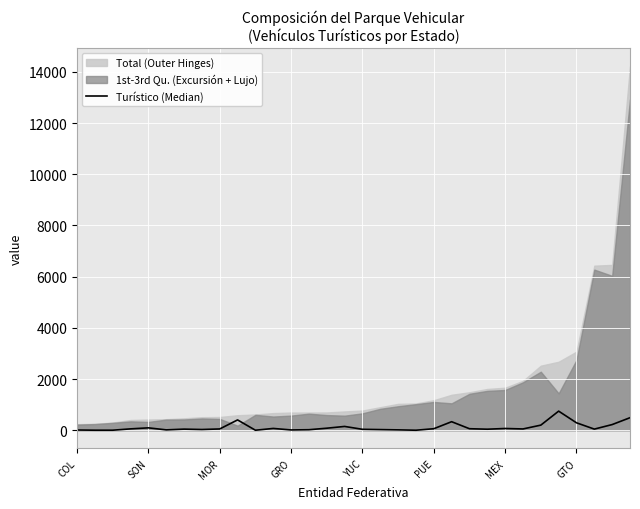

The chart shows a value of 0 at 10. True or false?

False